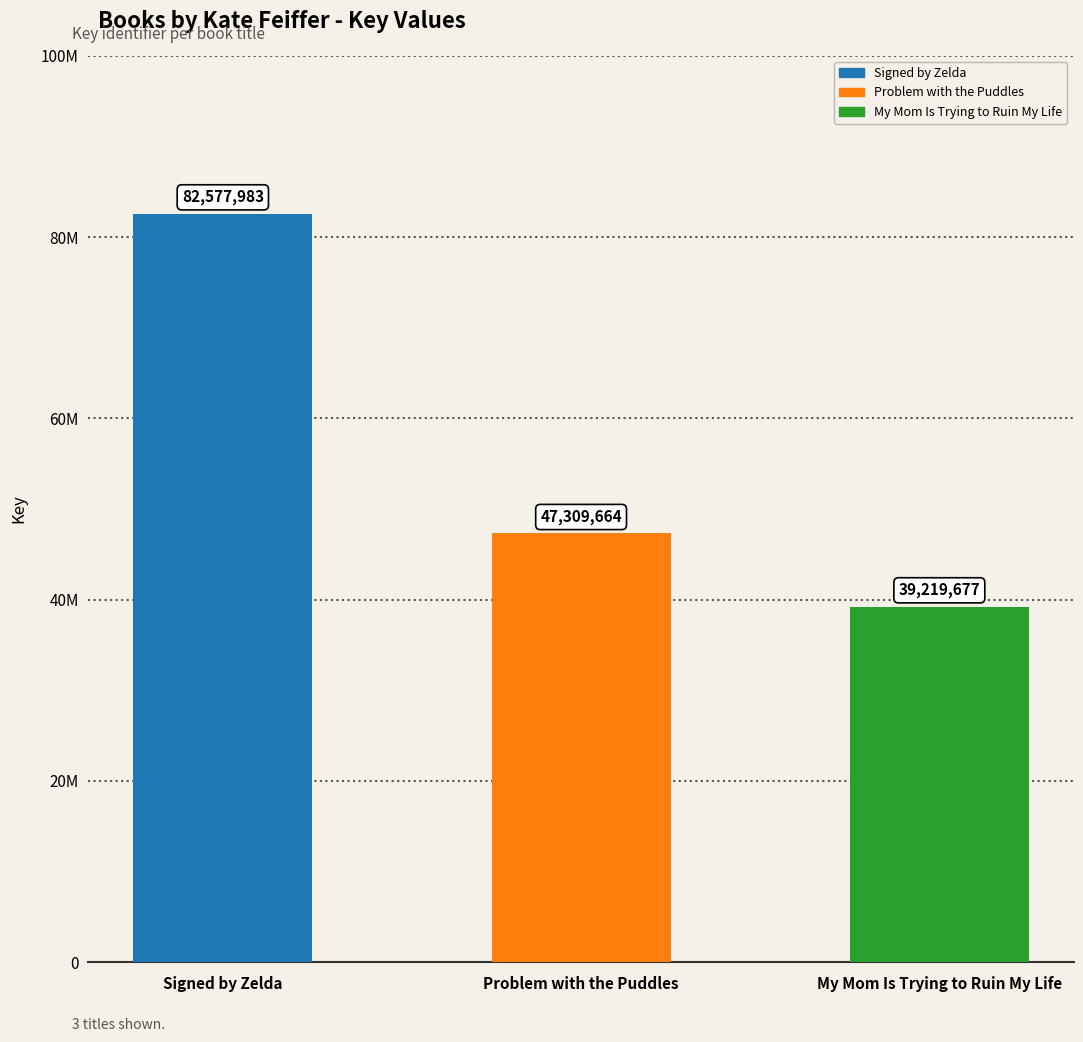

How many values are below 47309664?

1